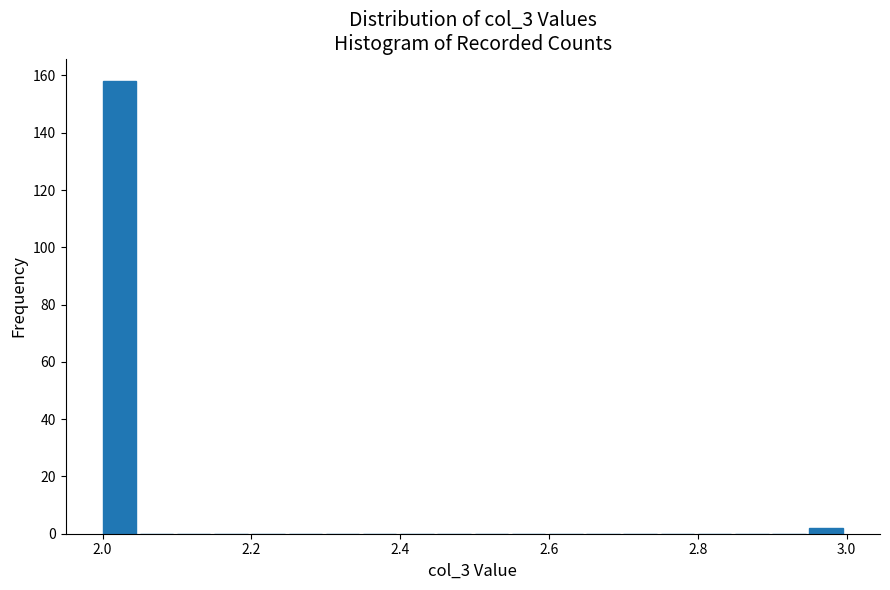

Around what value on the x-axis is the tallest bar? Give the approximate position of its centre, as read against the axis.

2.02